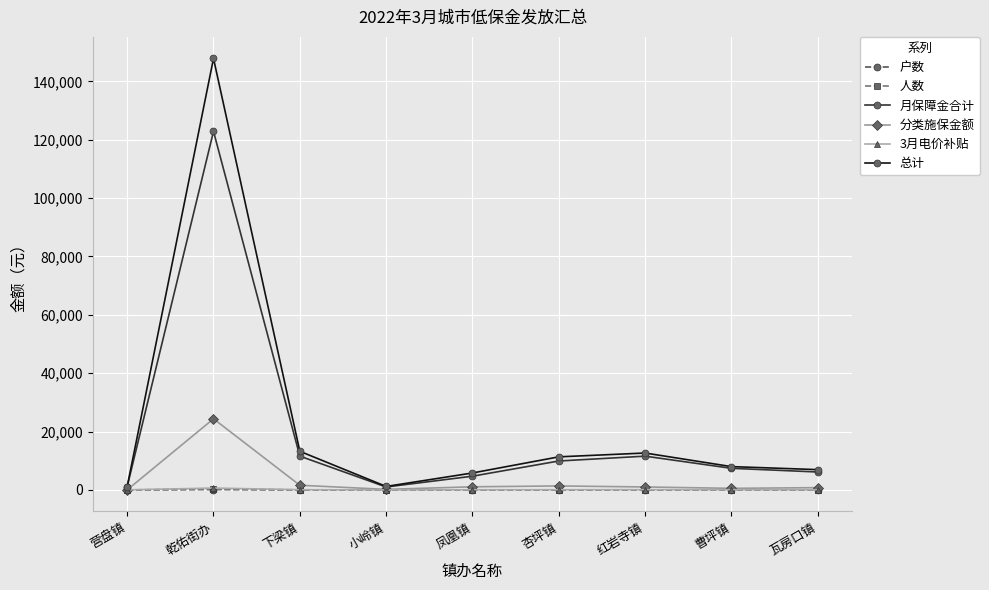

What is the total value across all series at 瓦房口镇?

13900